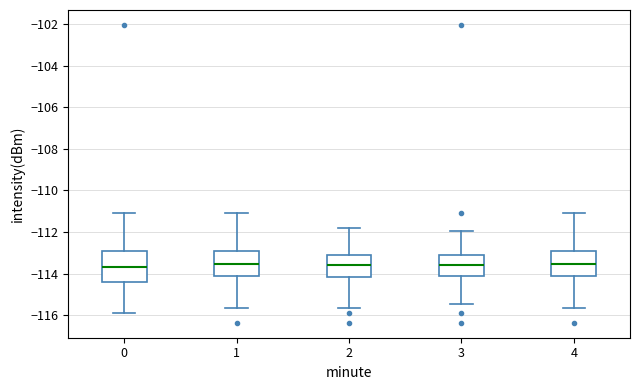

Where does the median line of the box at x = 3 sit on the y-axis? The values are not printed on the chart, so give them approximately, as read against the axis.

-113.6